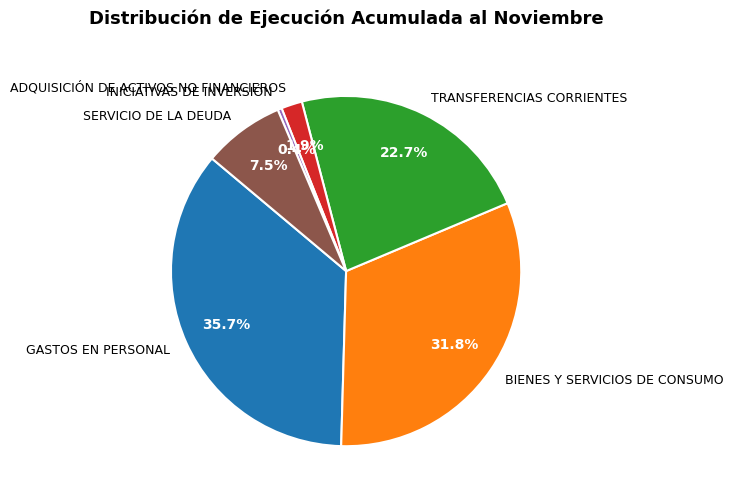

Approximately how many times larger is the value at BIENES Y SERVICIOS DE CONSUMO compared to TRANSFERENCIAS CORRIENTES?

1.4